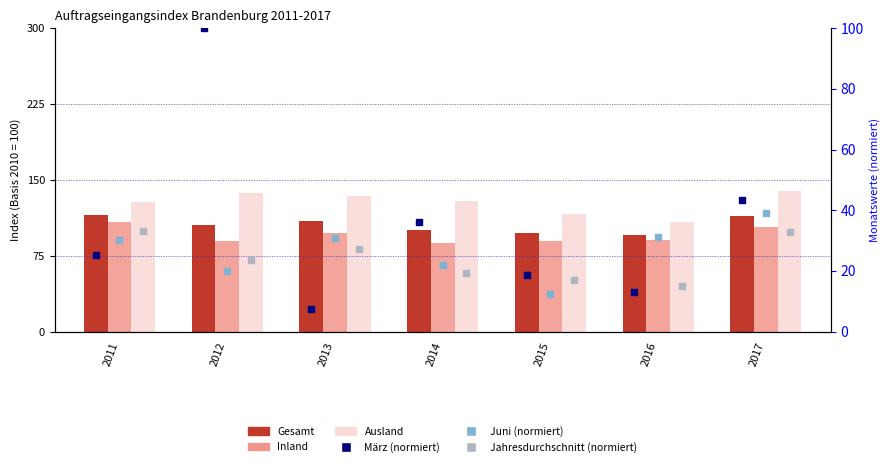

Which series contains the lowest Y value?

März (normiert)